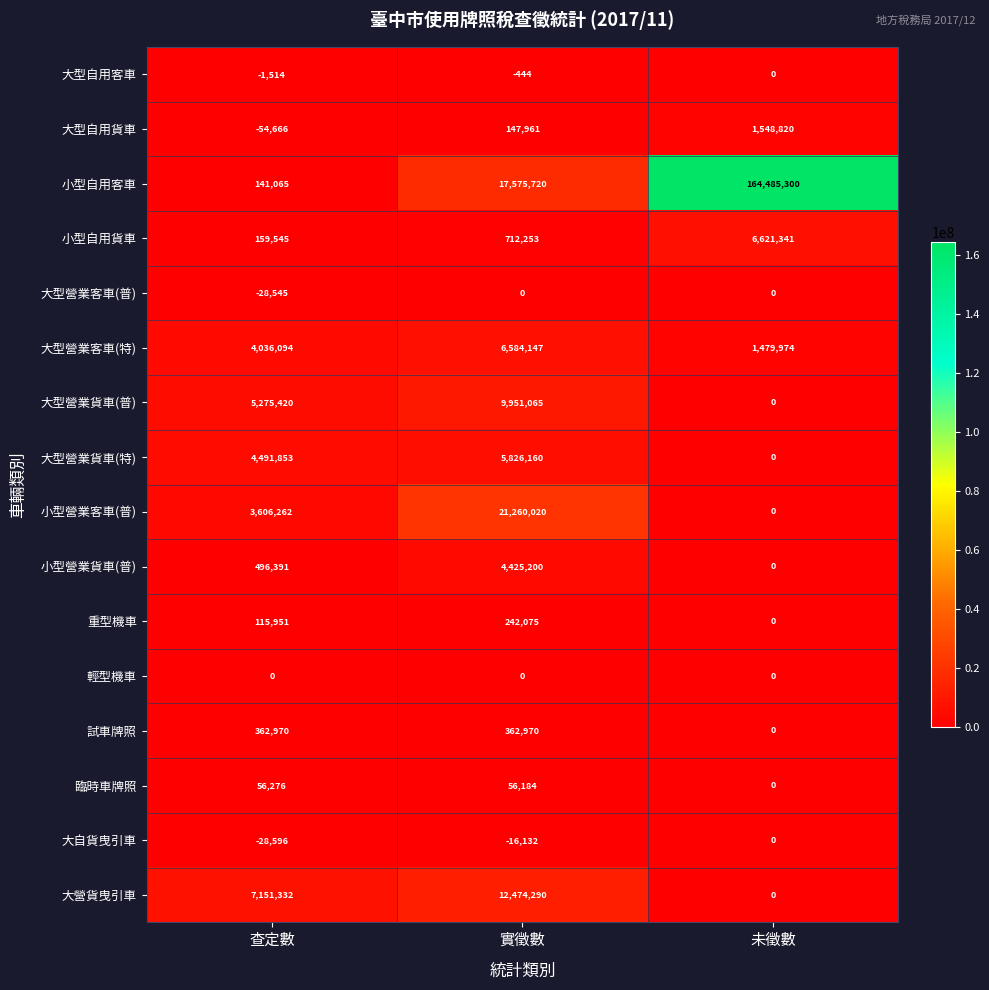

What is the difference between the second highest and minimum values in the 小型自用貨車 series?

552708